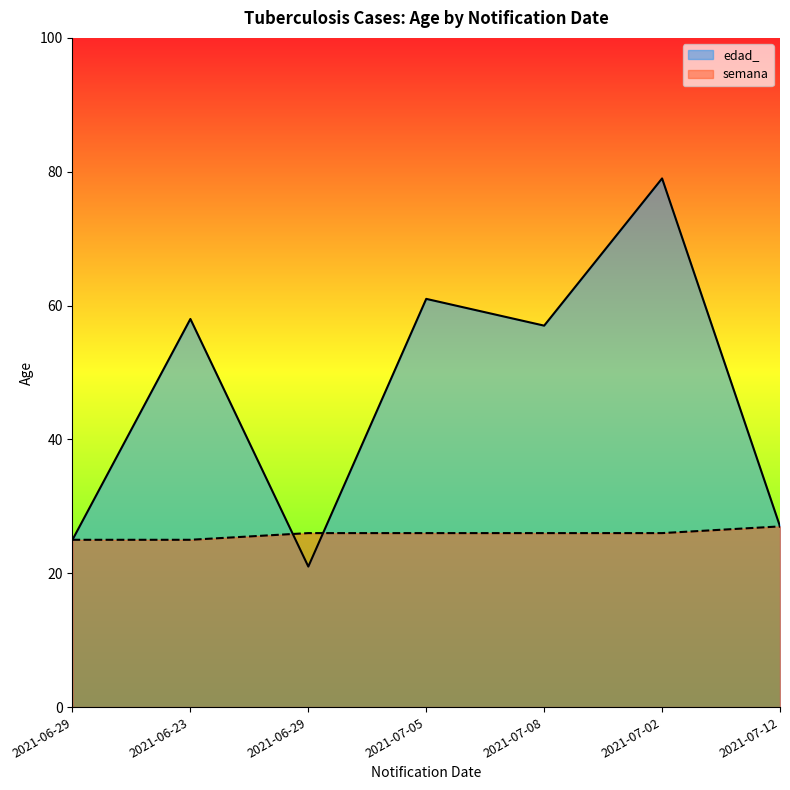

After their last crossing, which series has the higher values: semana or edad_?

edad_